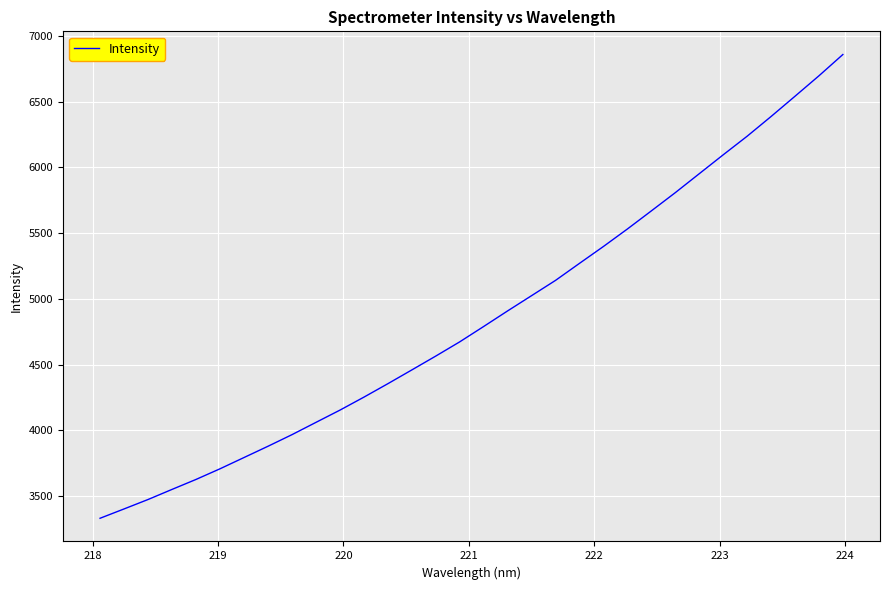

What is the difference between the maximum and minimum values?

3528.5